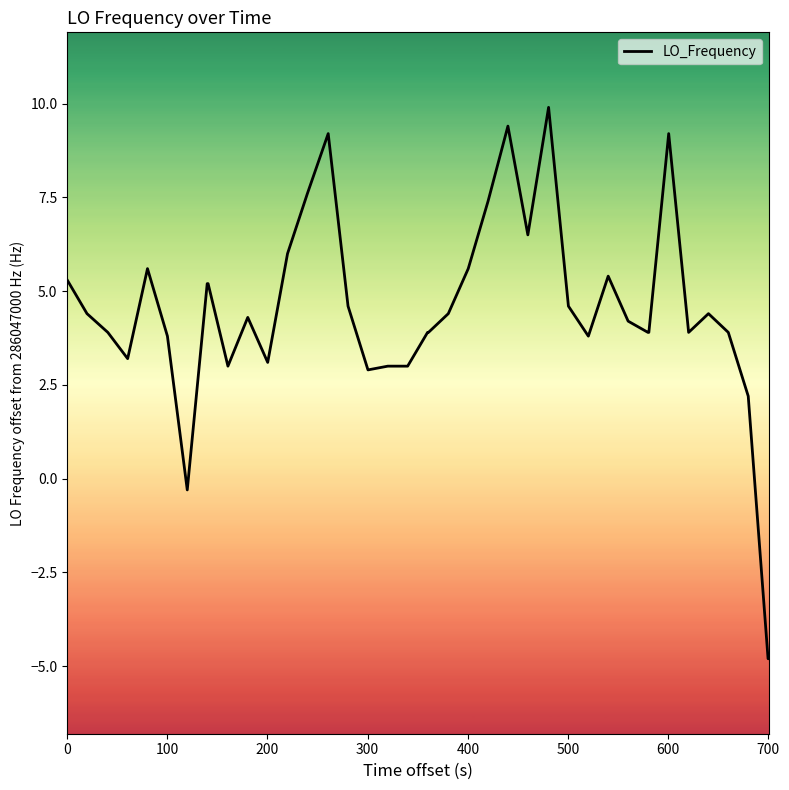

What is the difference between the maximum and minimum values?

14.7